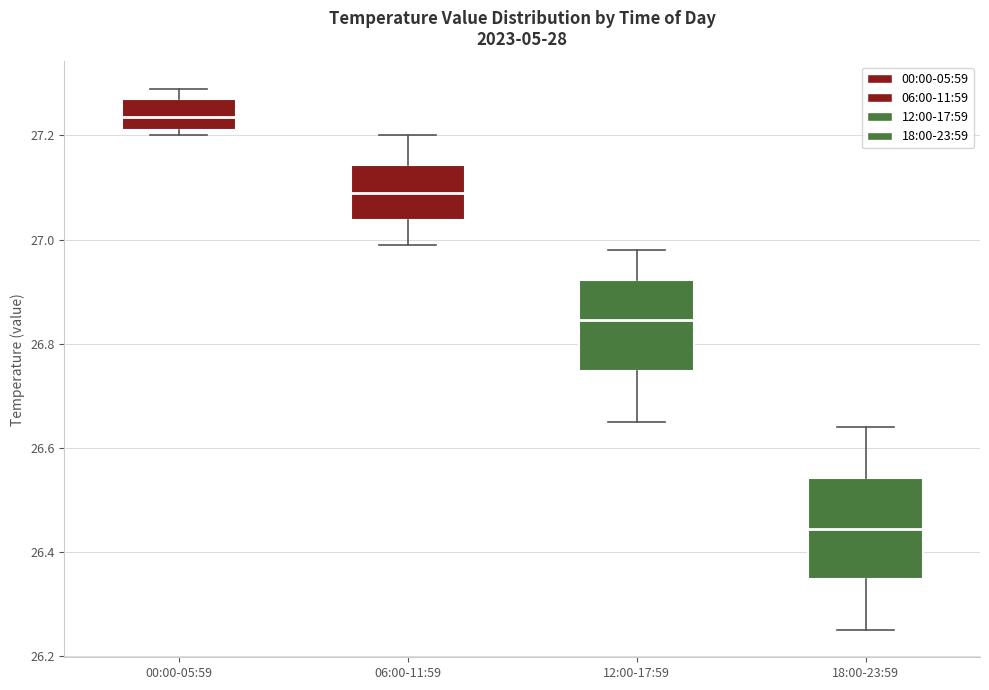

Reading left to right, transcribe this box plot: for each box, give where its median line is, the range the box spans, and where its two whiskers end, as read against the y-axis. The values are not printed on the chart, so give them approximately, as read against the axis.

00:00-05:59: median 27.24, box 27.22 to 27.28, whiskers 27.20 to 27.30
06:00-11:59: median 27.10, box 27.04 to 27.14, whiskers 27.00 to 27.20
12:00-17:59: median 26.84, box 26.74 to 26.92, whiskers 26.66 to 26.98
18:00-23:59: median 26.44, box 26.34 to 26.54, whiskers 26.26 to 26.64